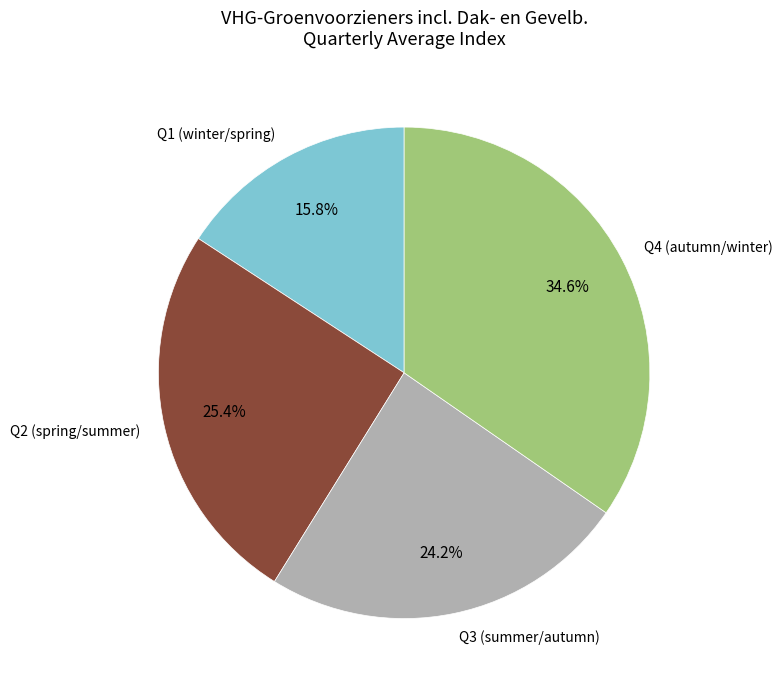

What percentage do Q1 (winter/spring) and Q4 (autumn/winter) together represent?

50.4%